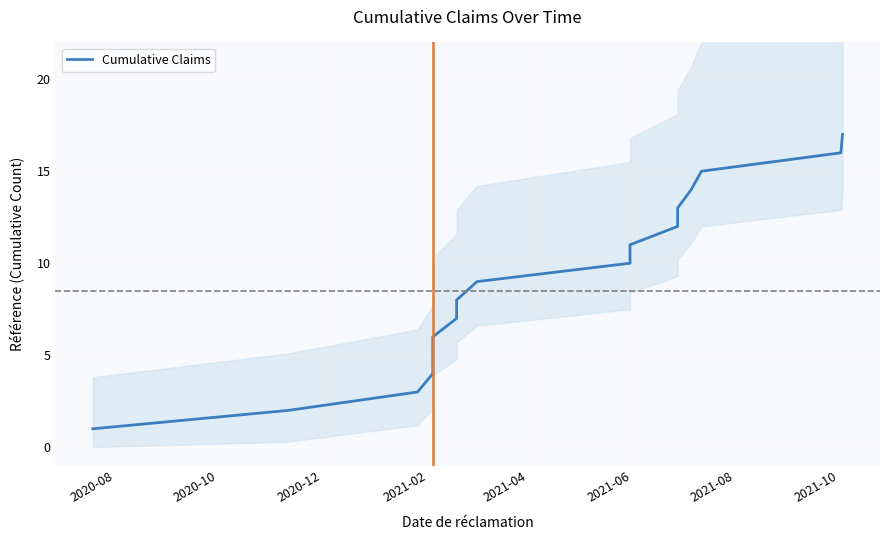

What is the average value?

9